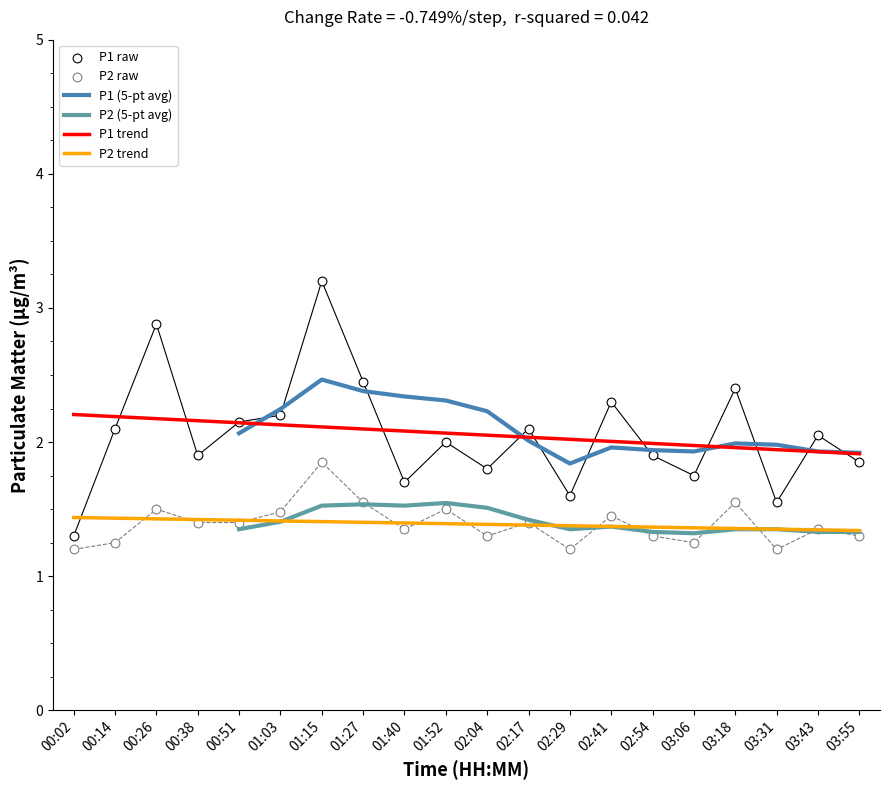

Is the value of P2 at 00:51 greater than the value of P1 at 03:18?

No